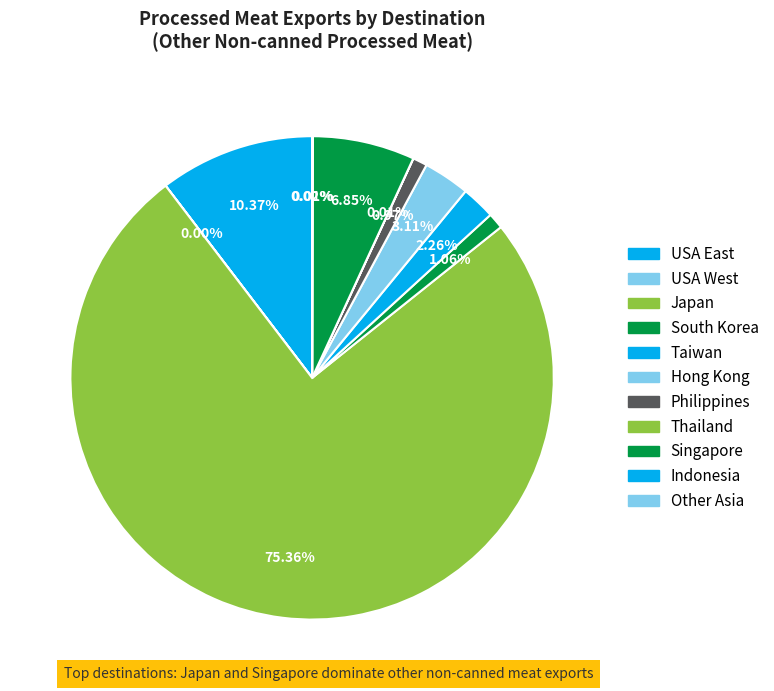

Which slice is the largest?

Japan